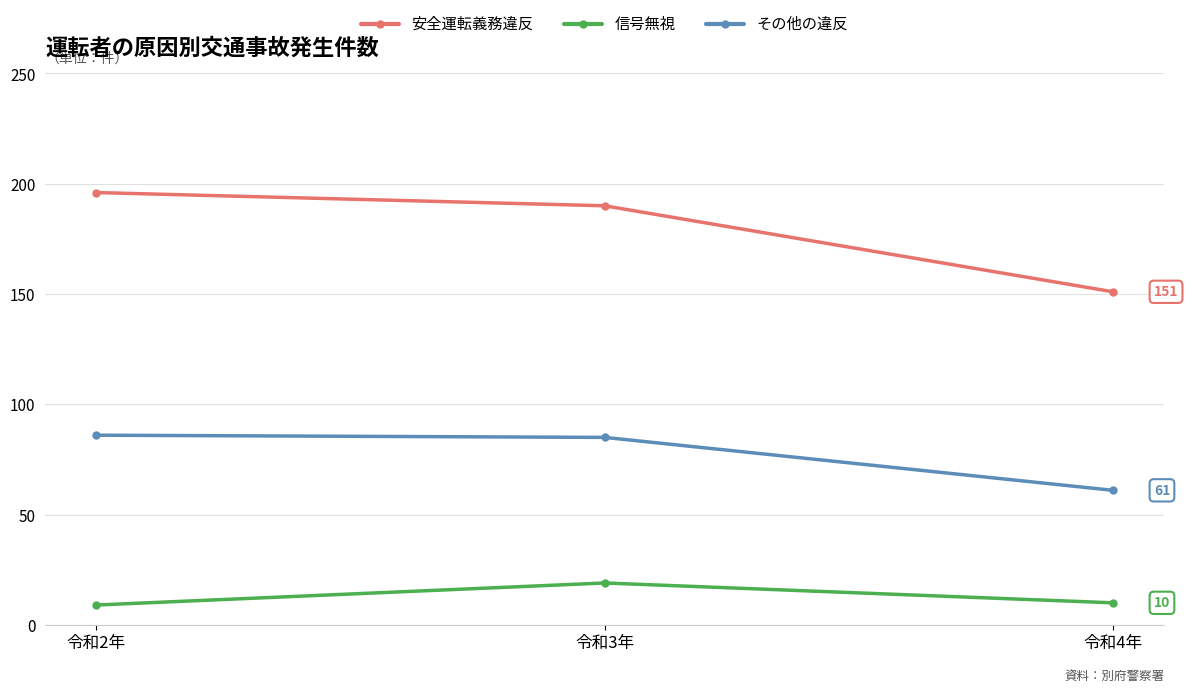

Which series has the widest spread of values?

安全運転義務違反